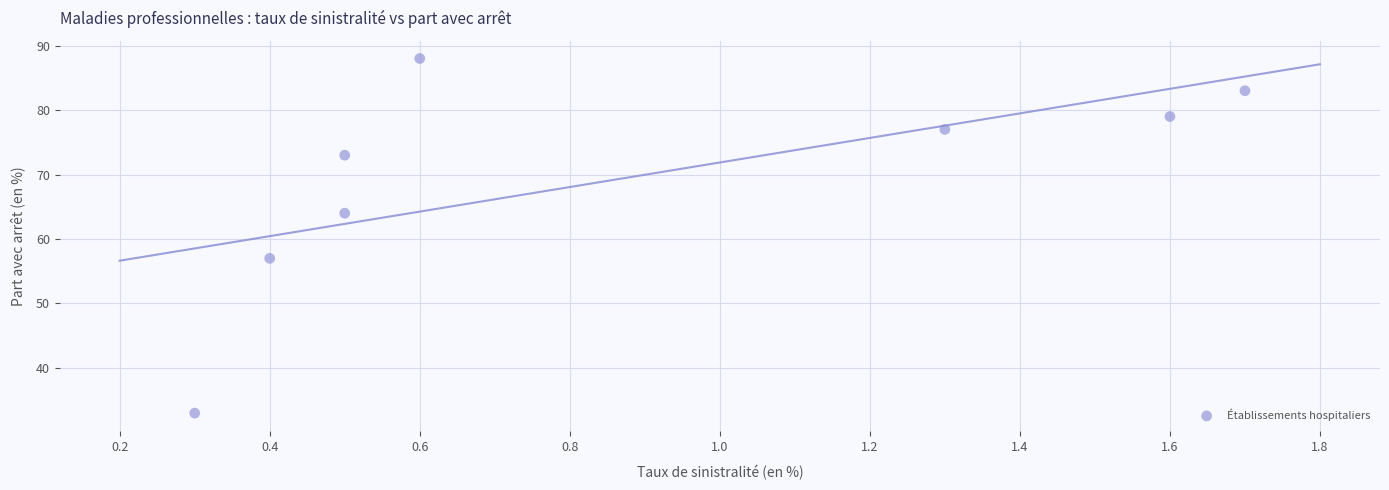

What Y value in the scatter plot is closest to 60?

57